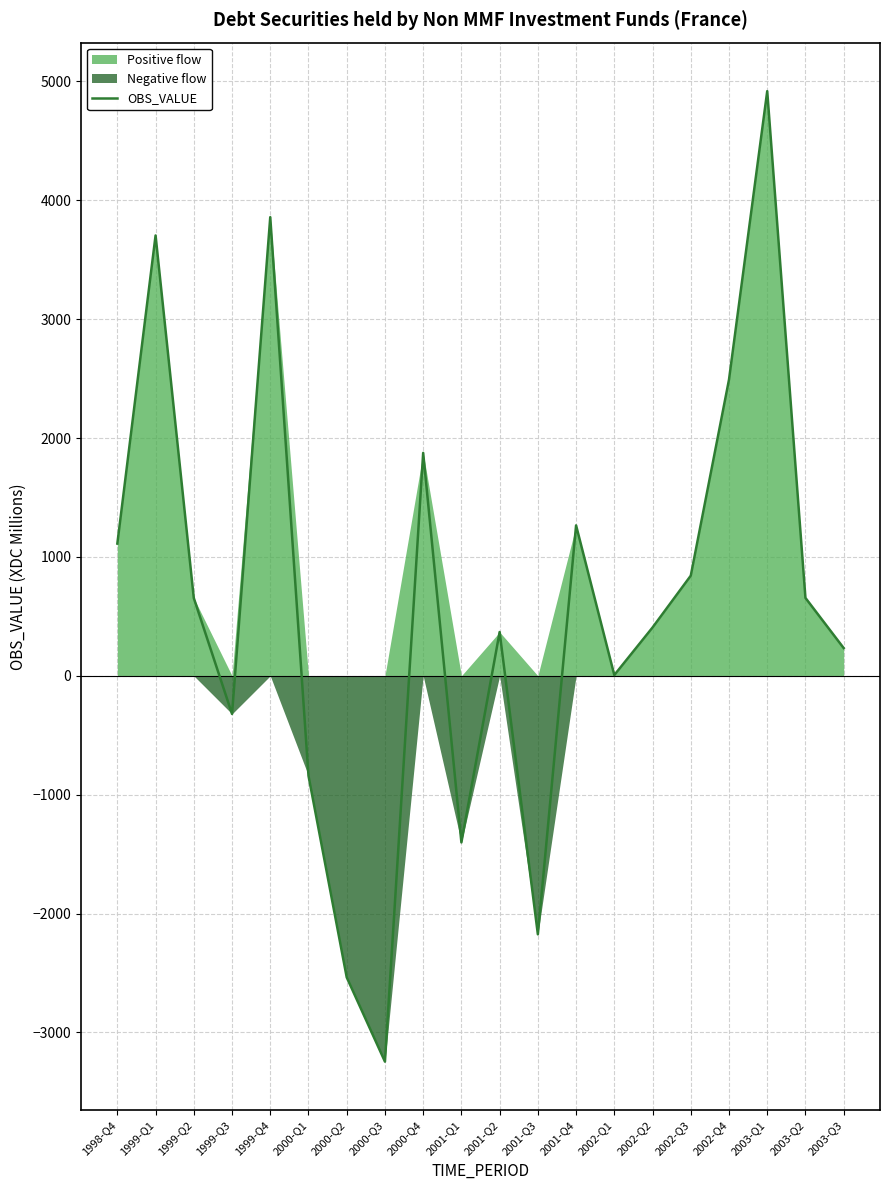

List the labels in order of value, smallest first.

2000-Q3, 2000-Q2, 2001-Q3, 2001-Q1, 2000-Q1, 1999-Q3, 2002-Q1, 2003-Q3, 2001-Q2, 2002-Q2, 1999-Q2, 2003-Q2, 2002-Q3, 1998-Q4, 2001-Q4, 2000-Q4, 2002-Q4, 1999-Q1, 1999-Q4, 2003-Q1